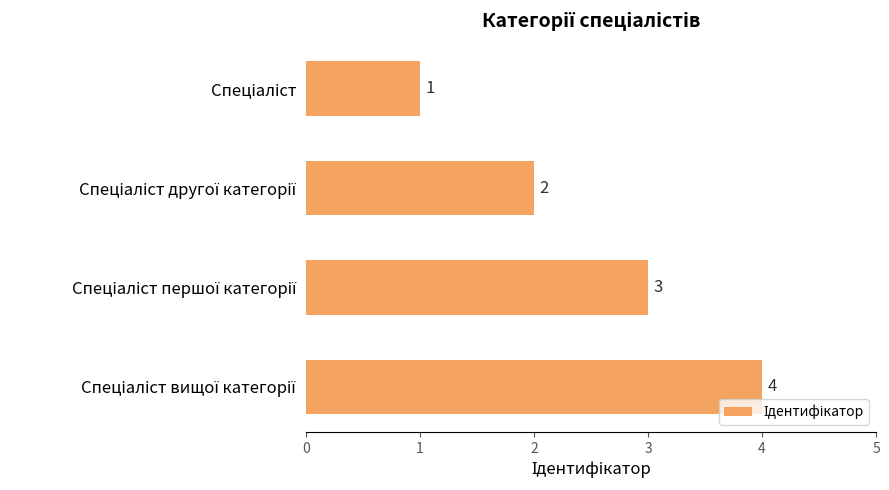

What is the difference between the maximum and minimum values?

3